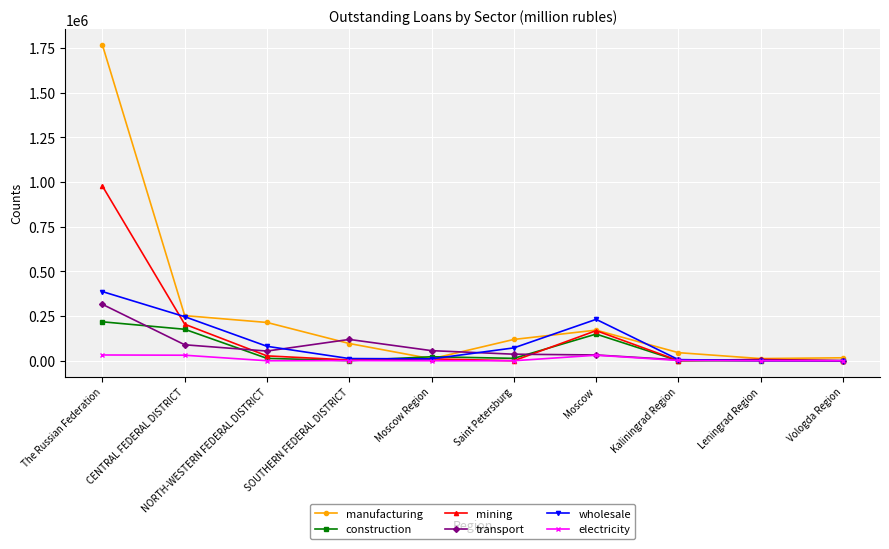

What is the highest value of the manufacturing series?

1766053